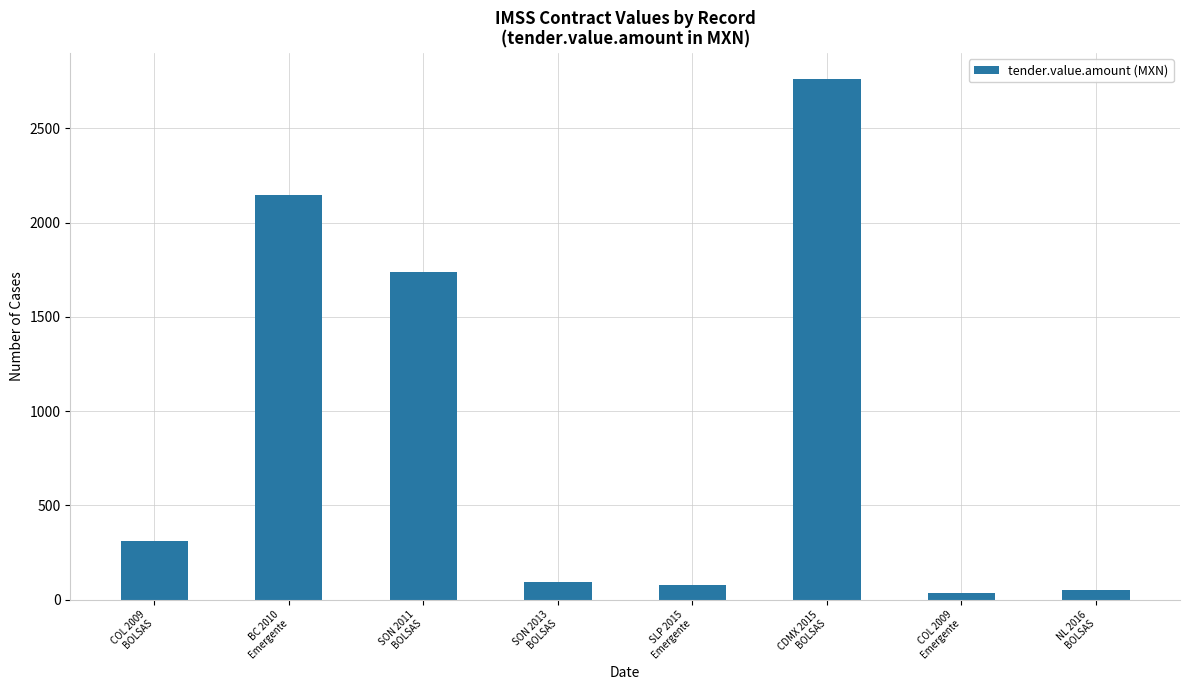

Reading right to left, extract all data points from this chart.

50.5	35.4	2760.8	76.6	92.8	1740.0	2148.3	310.5